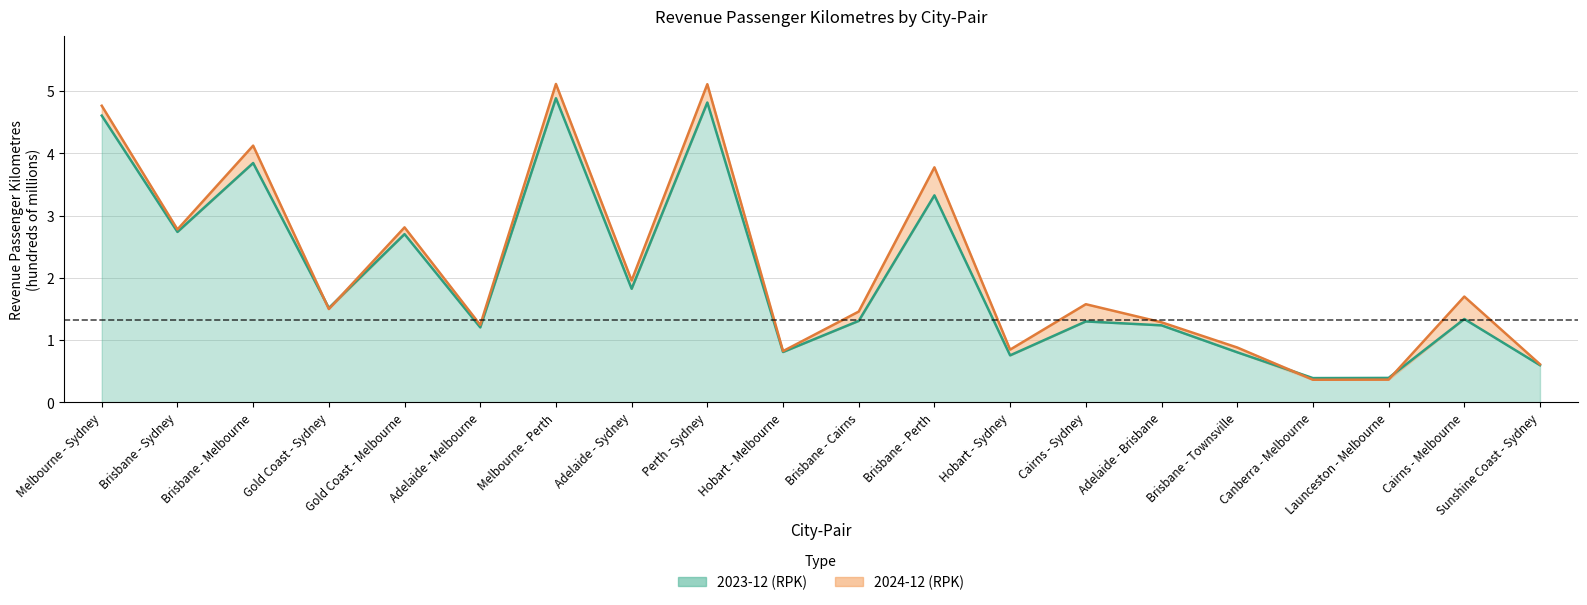

What is the sum of all 2023-12 values?

40.4